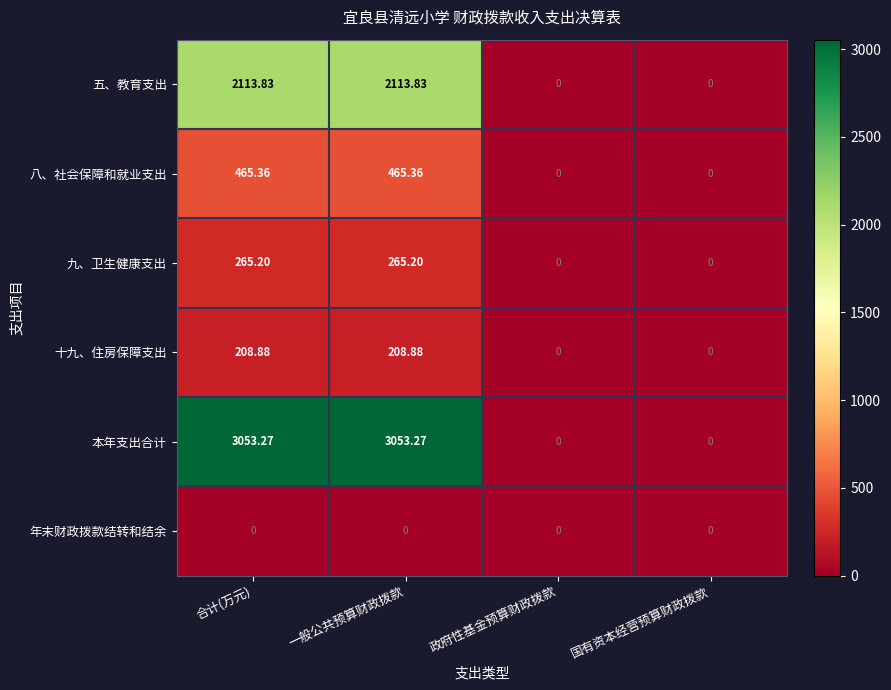

List the series in order of their peak value, lowest first.

年末财政拨款结转和结余, 十九、住房保障支出, 九、卫生健康支出, 八、社会保障和就业支出, 五、教育支出, 本年支出合计